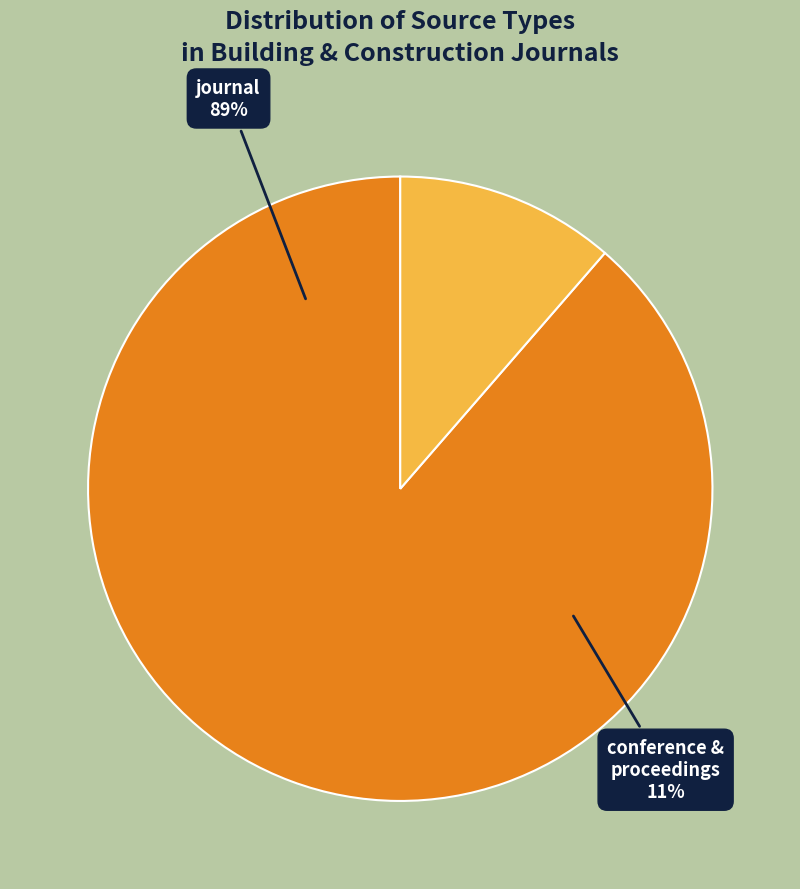

To the nearest percent, what percentage of the pie is journal?

89%